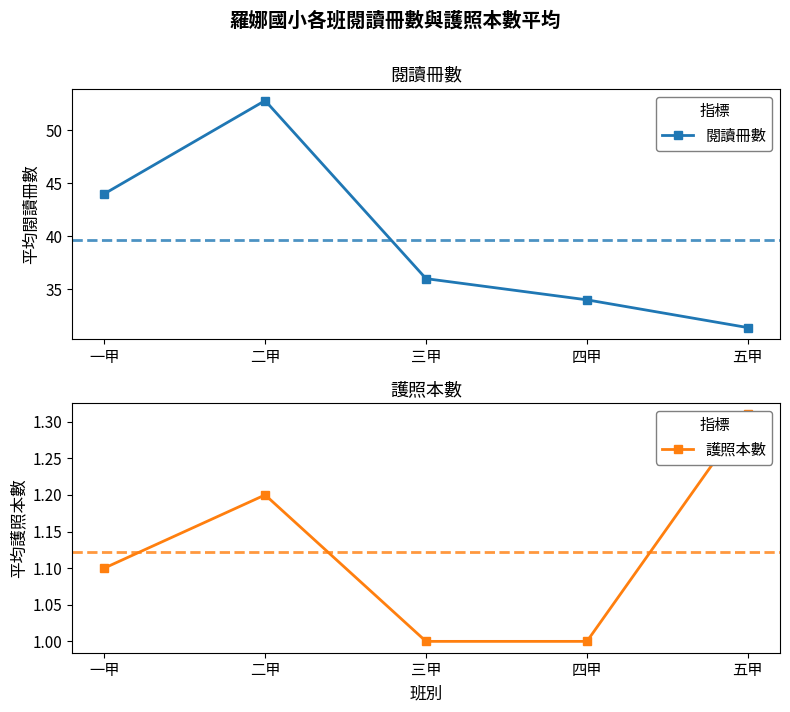

True or false: 護照本數 and 閱讀冊數 intersect in this chart.

False